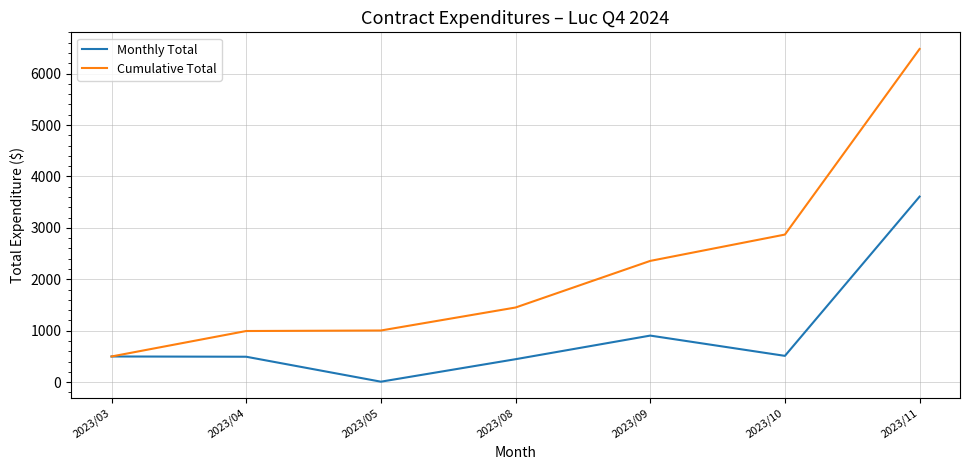

Between 2023/10 and 2023/11, which series saw the biggest shift?

Cumulative Total